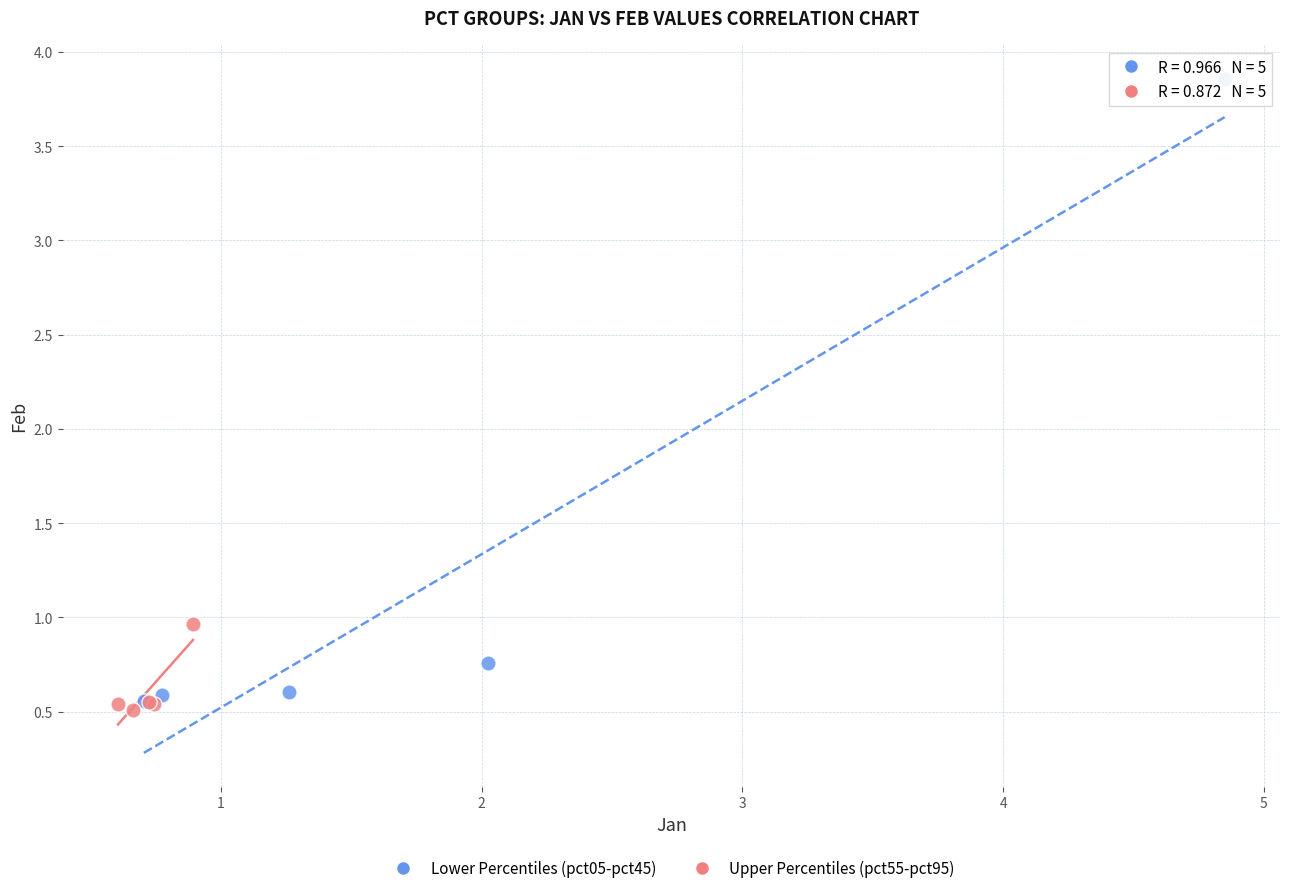

Which series has the largest Y range (max minus min)?

Lower Percentiles (pct05-pct45)